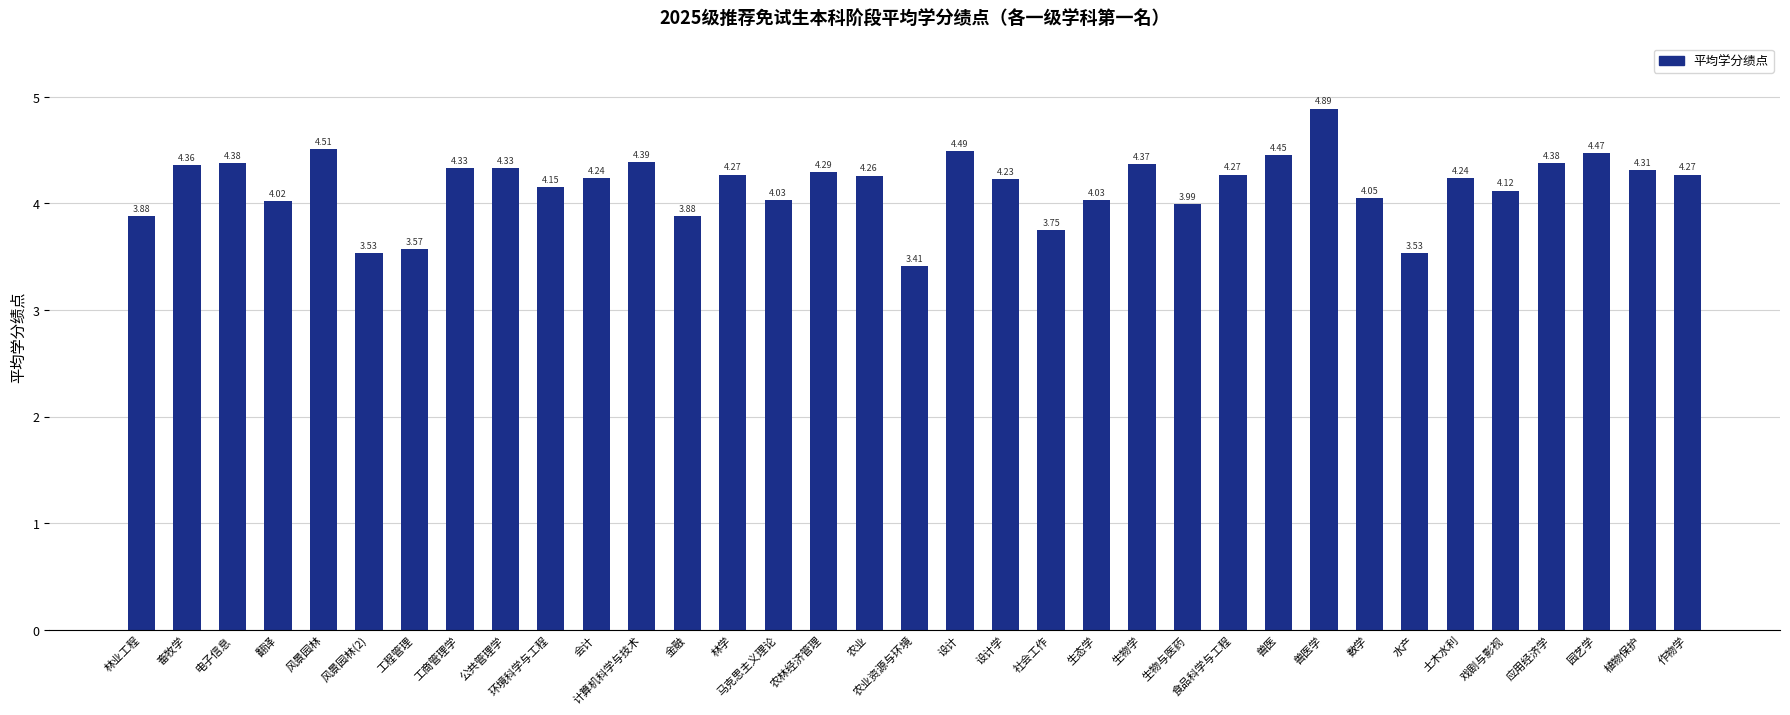

What is the difference between the maximum and minimum values?

1.5